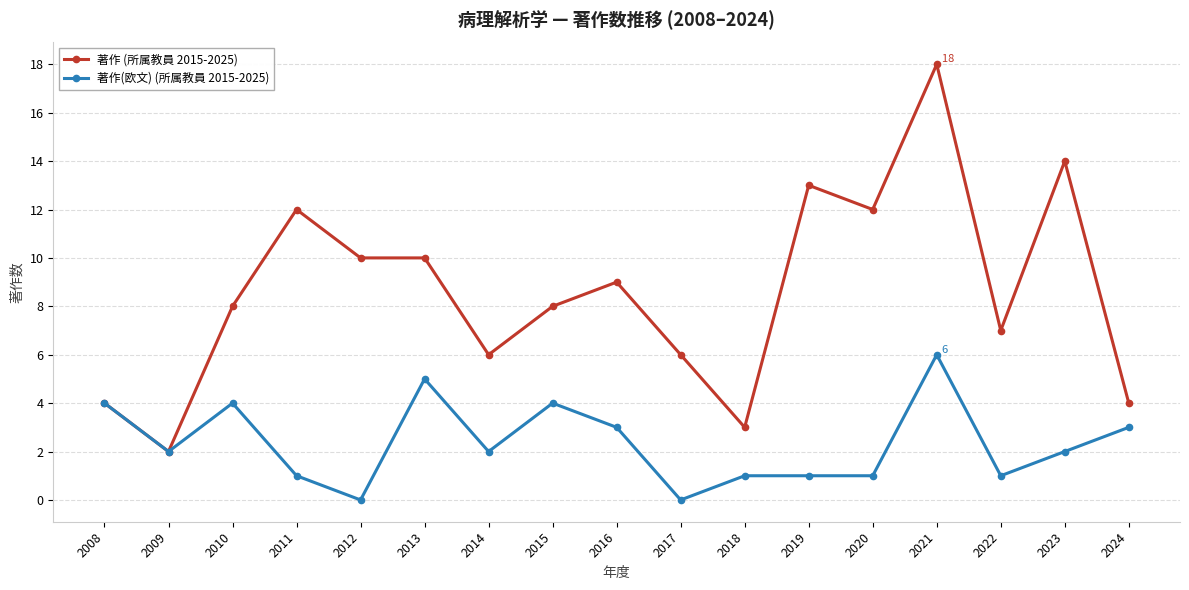

True or false: 著作(欧文) (所属教員 2015-2025) has a value of 9 at 2021.

False